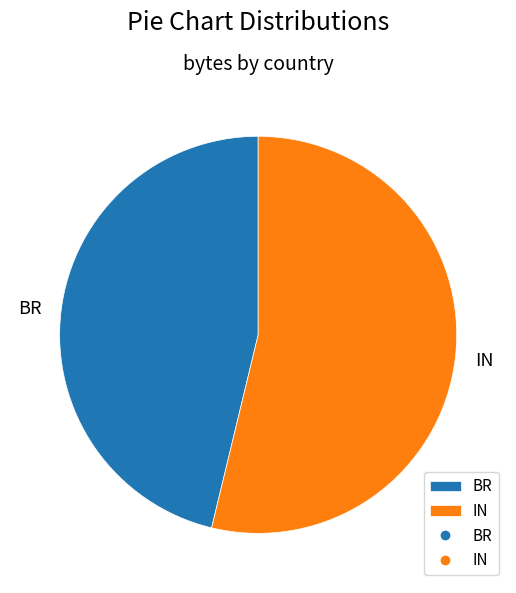

Rank the categories by value from lowest to highest.

BR, IN